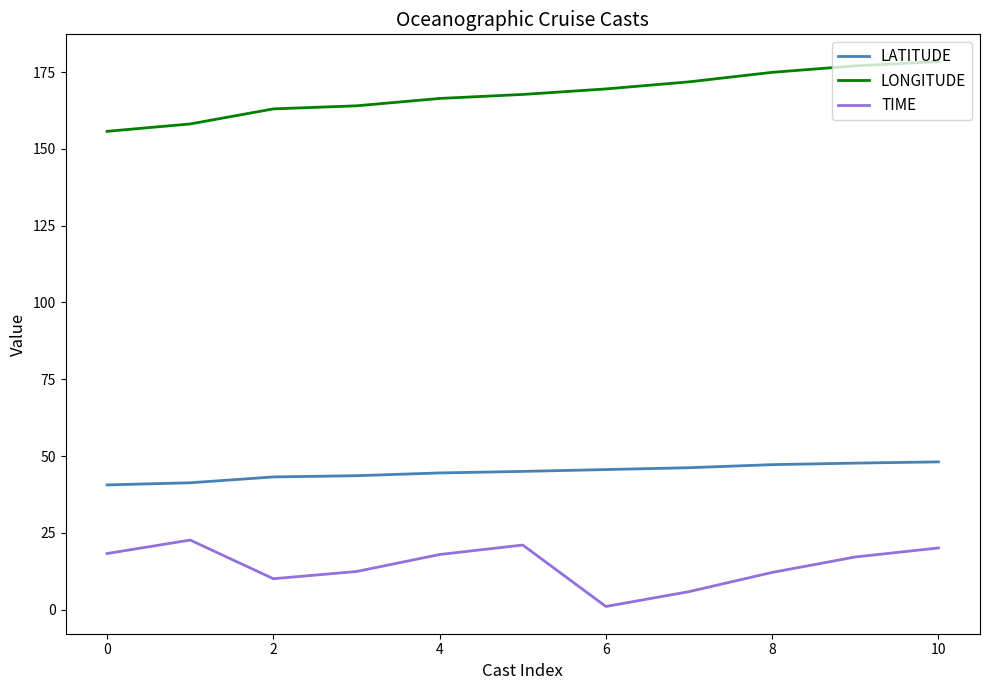

Count the number of categories in the chart.

11